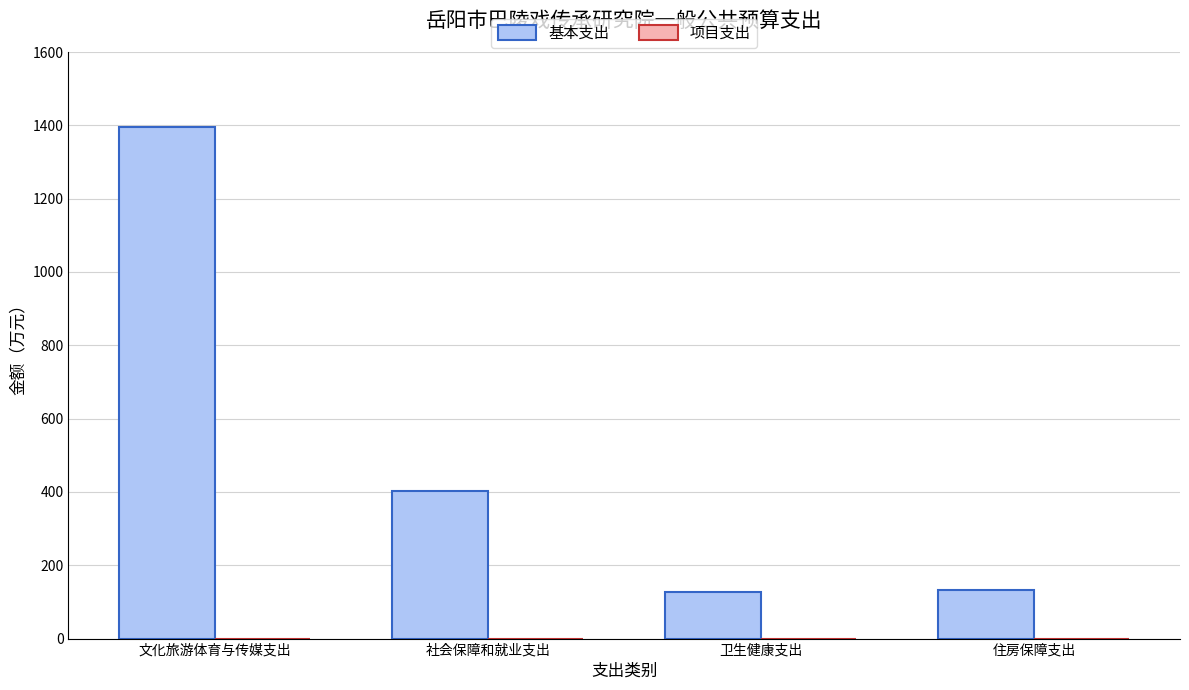

At which category does the chart reach its peak across all series?

文化旅游体育与传媒支出